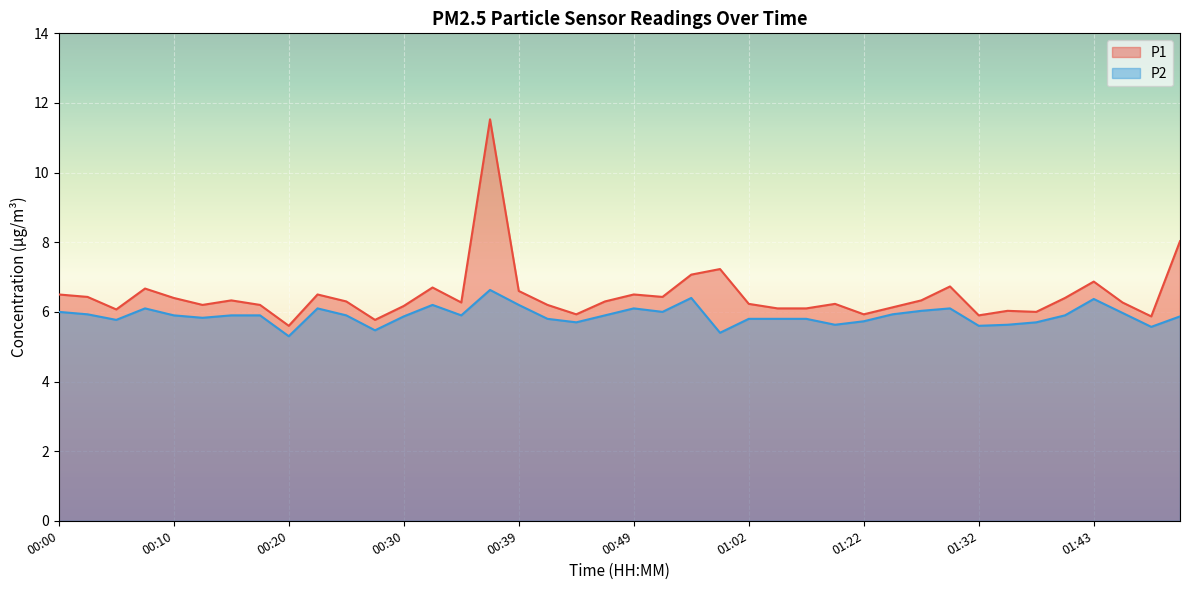

Reading left to right, transcribe all the data shown in this chart.

P1: 6.5	6.4	6.1	6.7	6.4	6.2	6.3	6.2	5.6	6.5	6.3	5.8	6.2	6.7	6.3	11.5	6.6	6.2	5.9	6.3	6.5	6.4	7.1	7.2	6.2	6.1	6.1	6.2	5.9	6.1	6.3	6.7	5.9	6.0	6.0	6.4	6.9	6.3	5.9	8.0
P2: 6.0	5.9	5.8	6.1	5.9	5.8	5.9	5.9	5.3	6.1	5.9	5.5	5.9	6.2	5.9	6.6	6.2	5.8	5.7	5.9	6.1	6.0	6.4	5.4	5.8	5.8	5.8	5.6	5.7	5.9	6.0	6.1	5.6	5.6	5.7	5.9	6.4	6.0	5.6	5.9